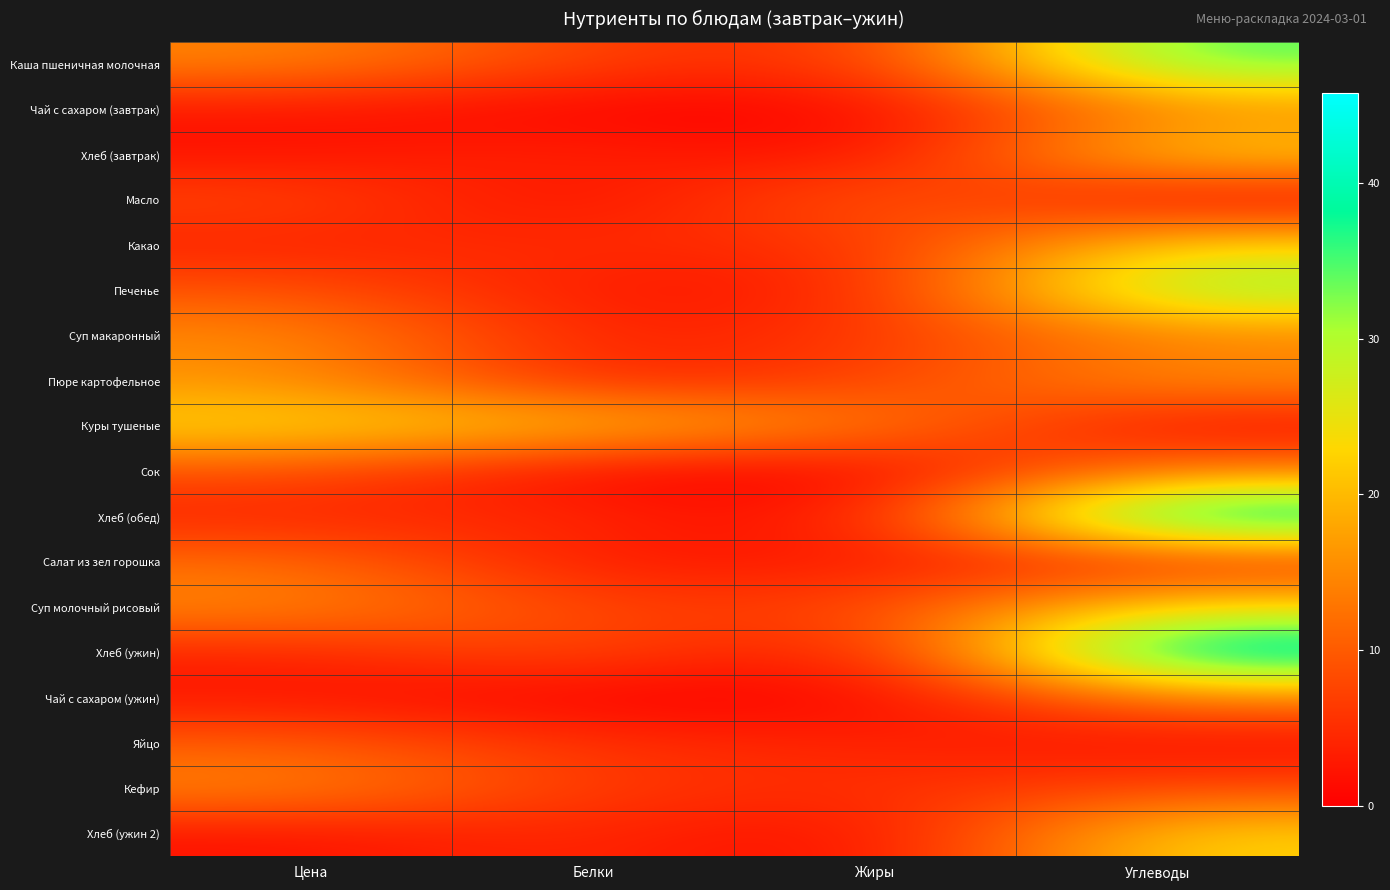

What is the total value across all series at Углеводы?

340.4